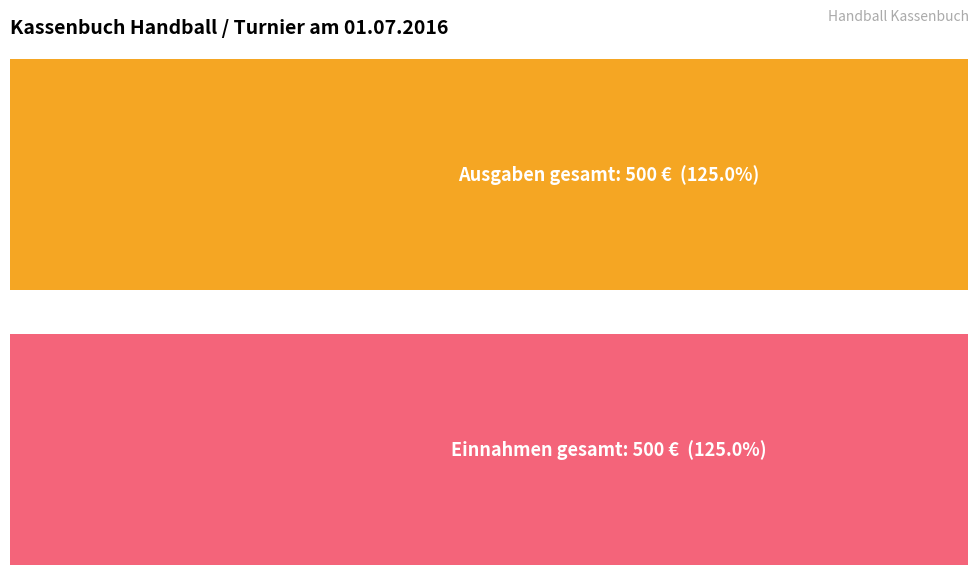

The Einnahmen series shows 94 at Überweisung Überschuss. True or false?

False